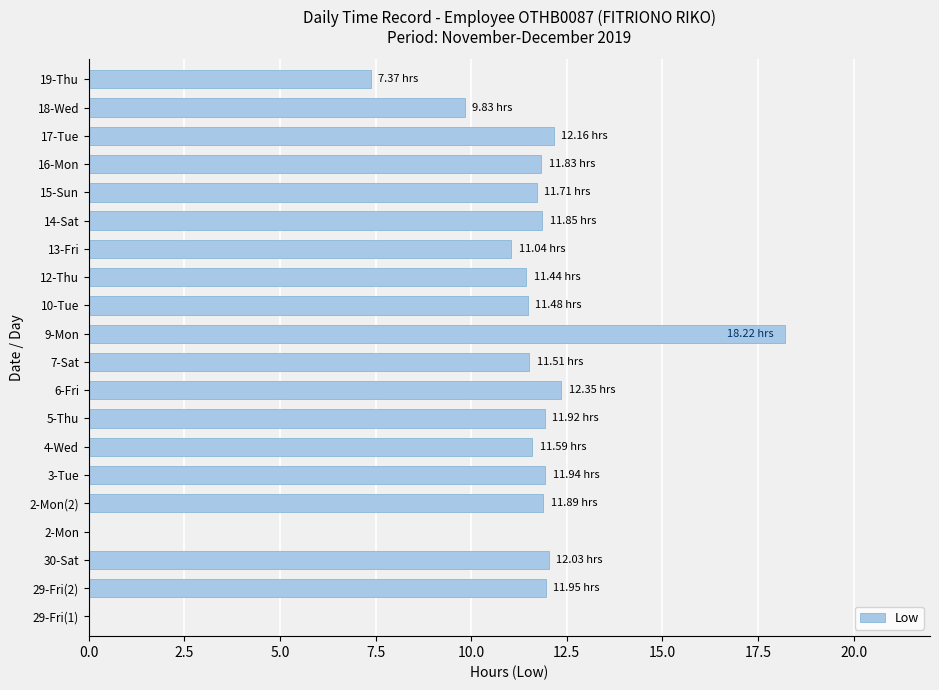

Are the bars horizontal?

Yes